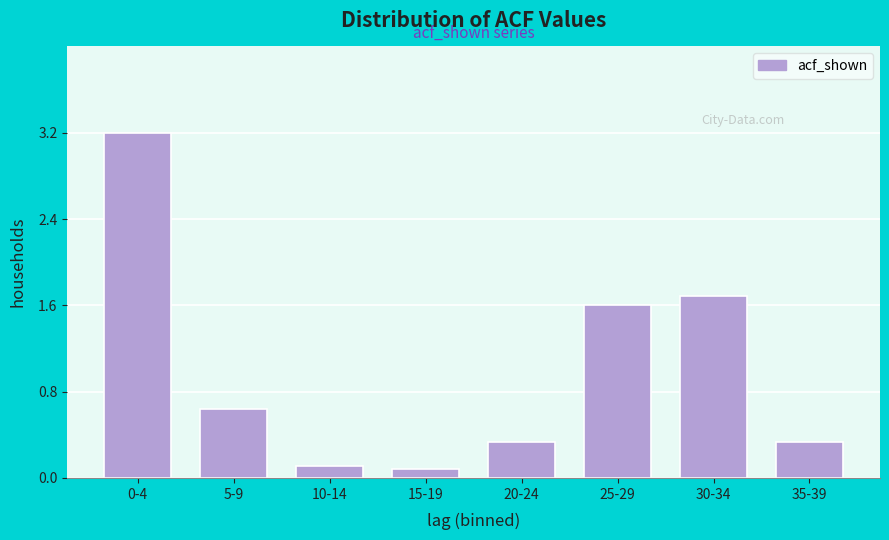

Where is the data nearest to the value 1?

5-9